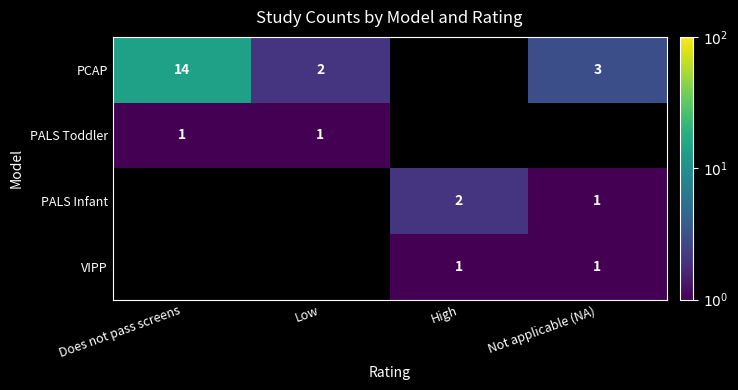

Is the value of PCAP at Not applicable (NA) greater than the value of PALS Toddler at Low?

Yes